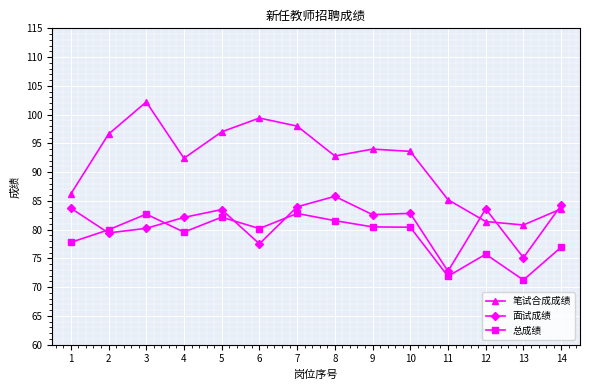

Does the chart have visible grid lines?

Yes